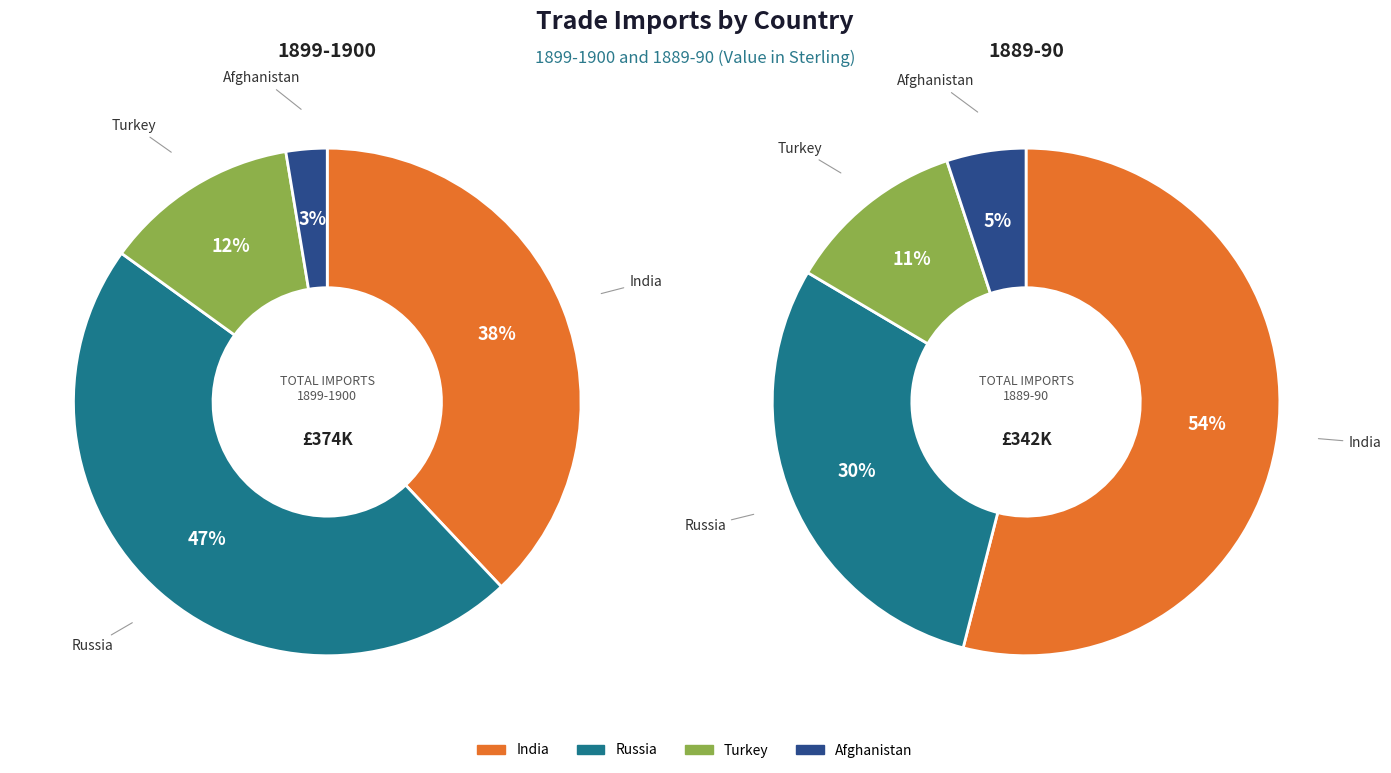

Is Turkey the majority of the pie?

No